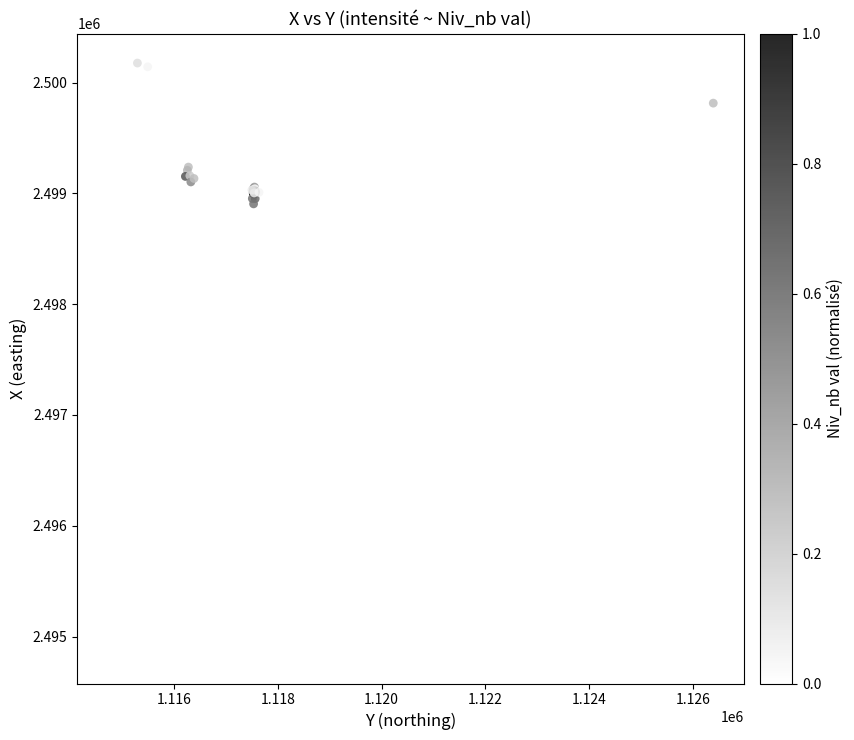

What Y value in the scatter plot is closest to 2497509?

2498735.0